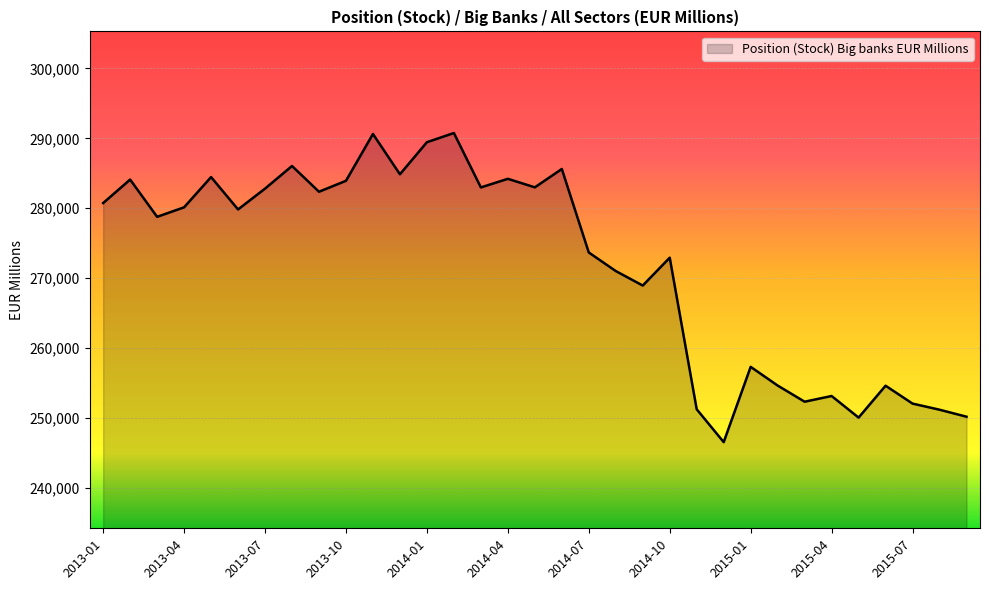

What is the greatest value displayed?

290757